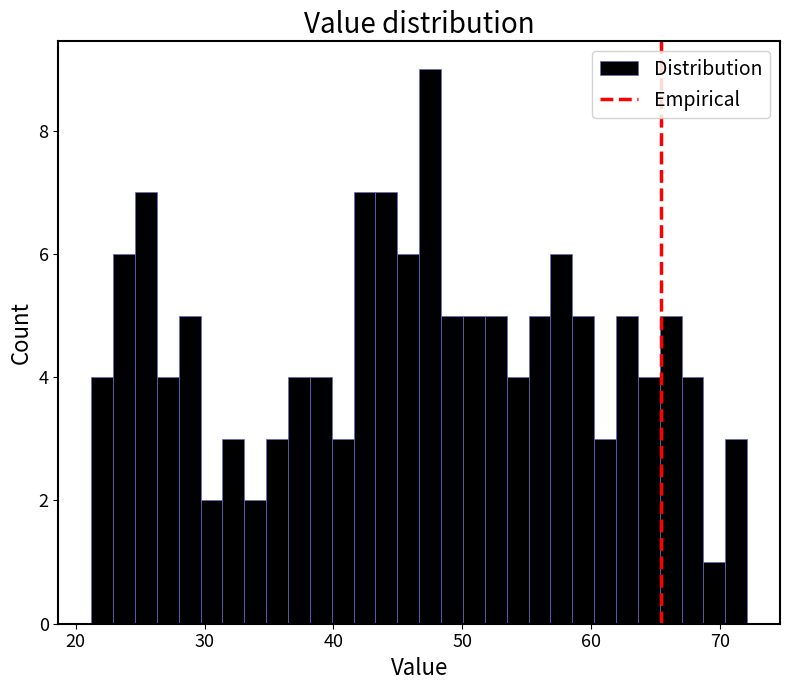

Read against the x-axis, roughly where is the centre of the tallest bar?

47